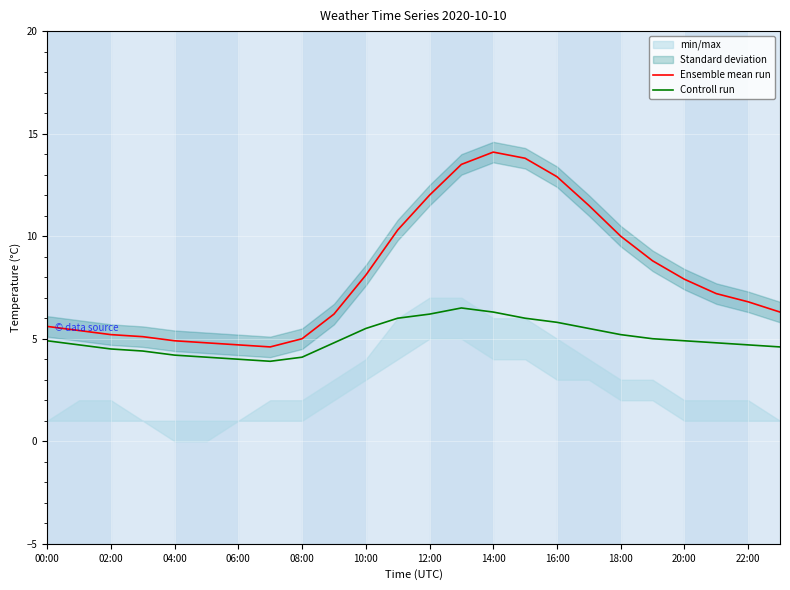

At which label does Ensemble mean run reach its peak?

14:00